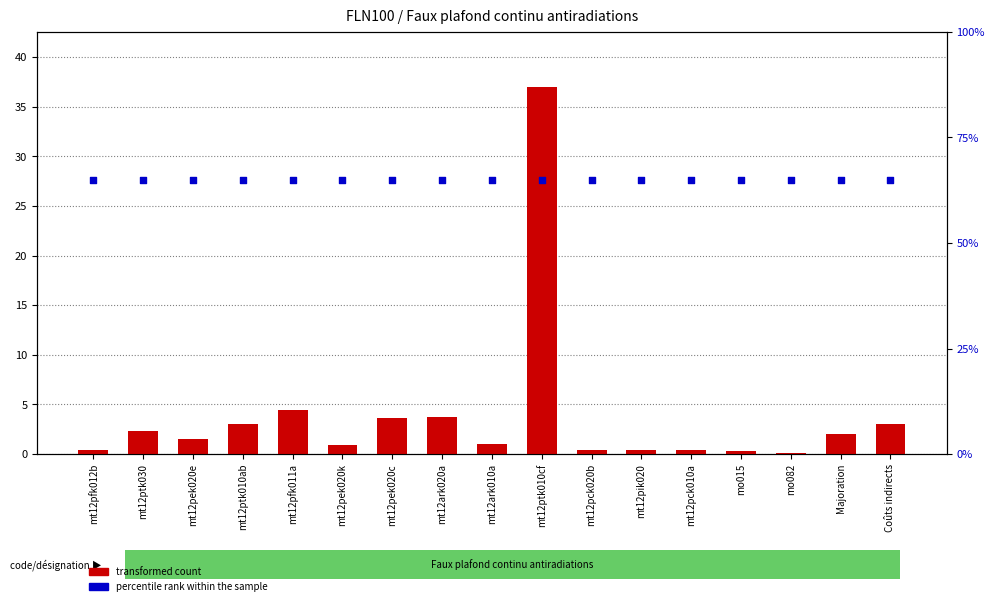

Which series has the largest total across all categories?

percentile rank within the sample